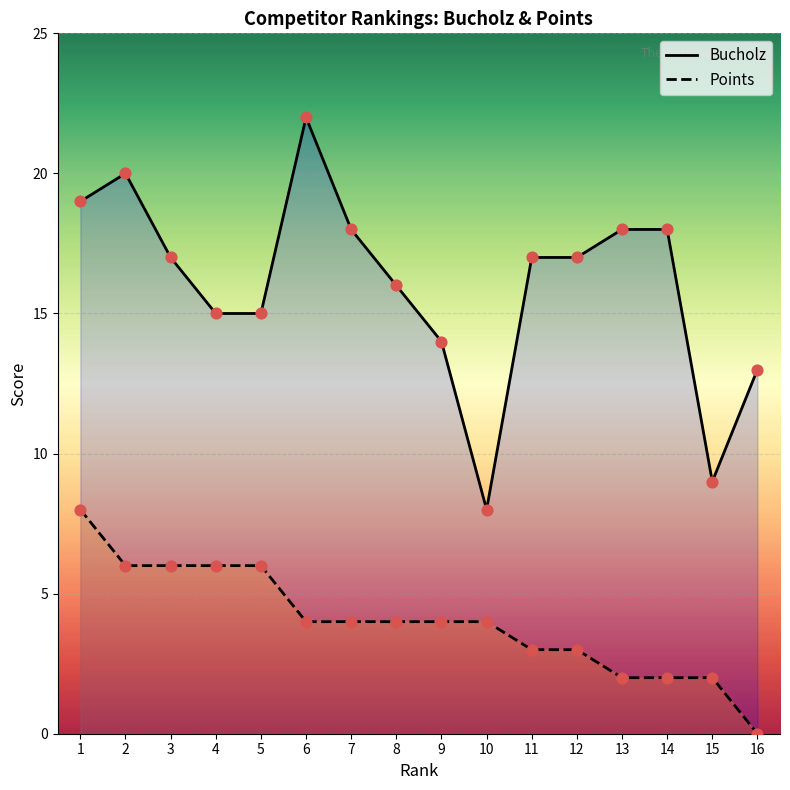

Is the value of Bucholz at 9 greater than the value of Points at 6?

Yes